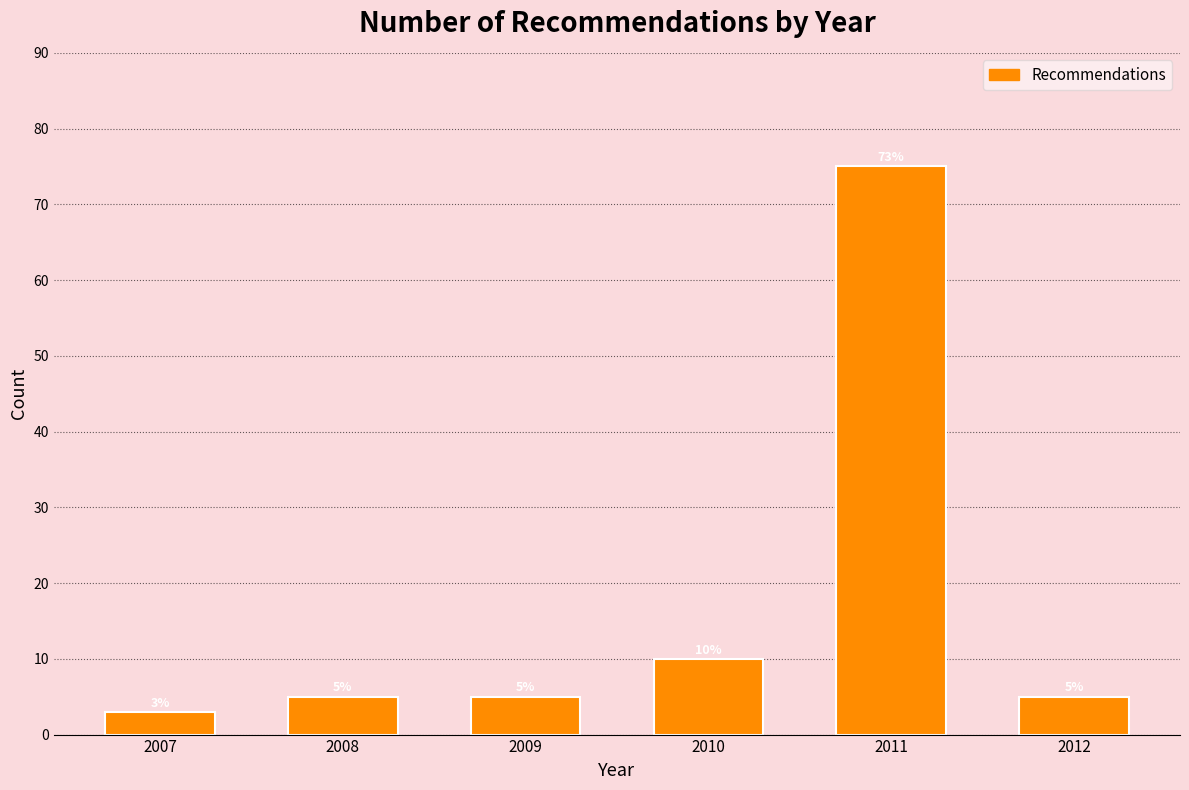

Reading left to right, list all the values displayed in this chart.

3	5	5	10	75	5